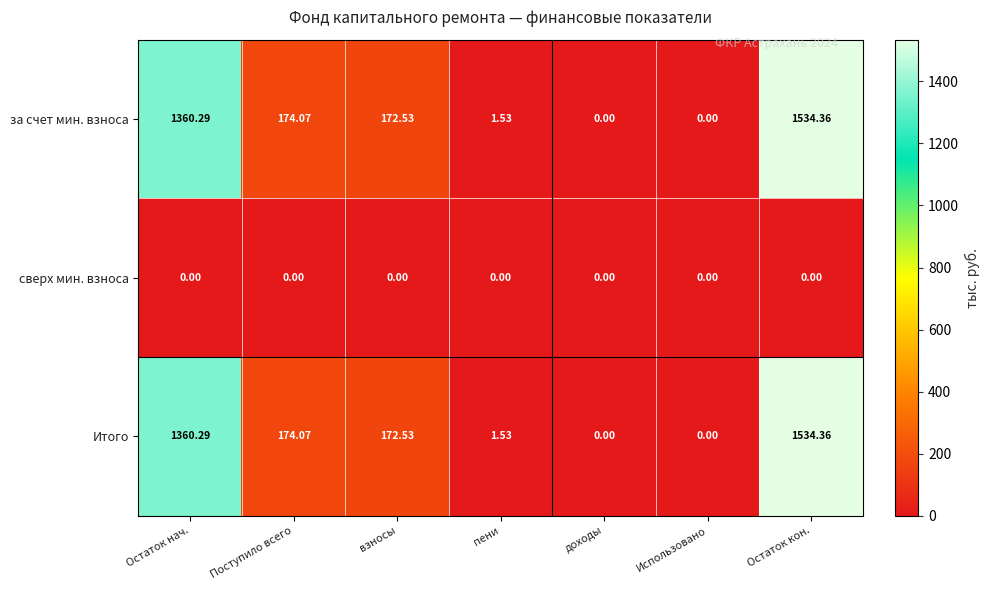

How many distinct data groups are displayed?

3